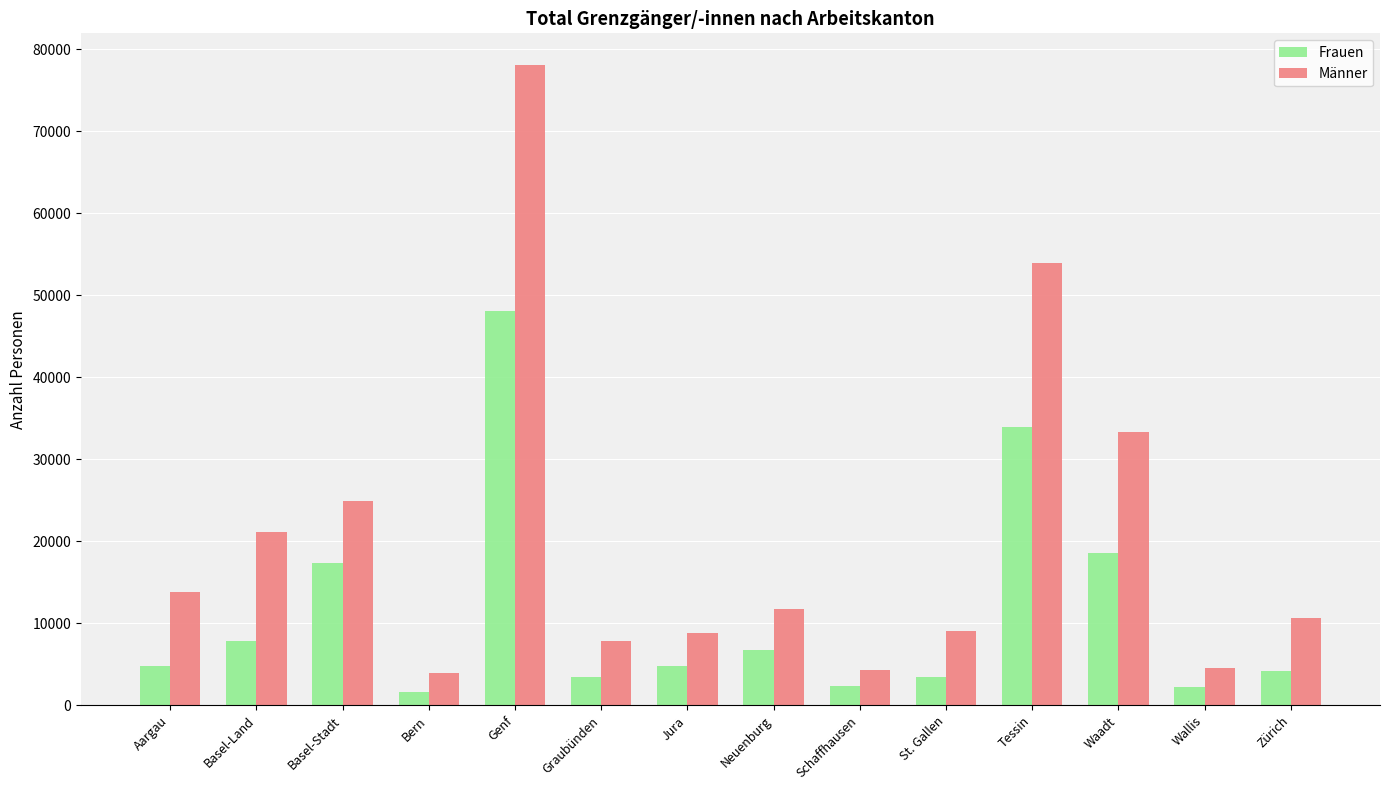

How many distinct data groups are displayed?

2